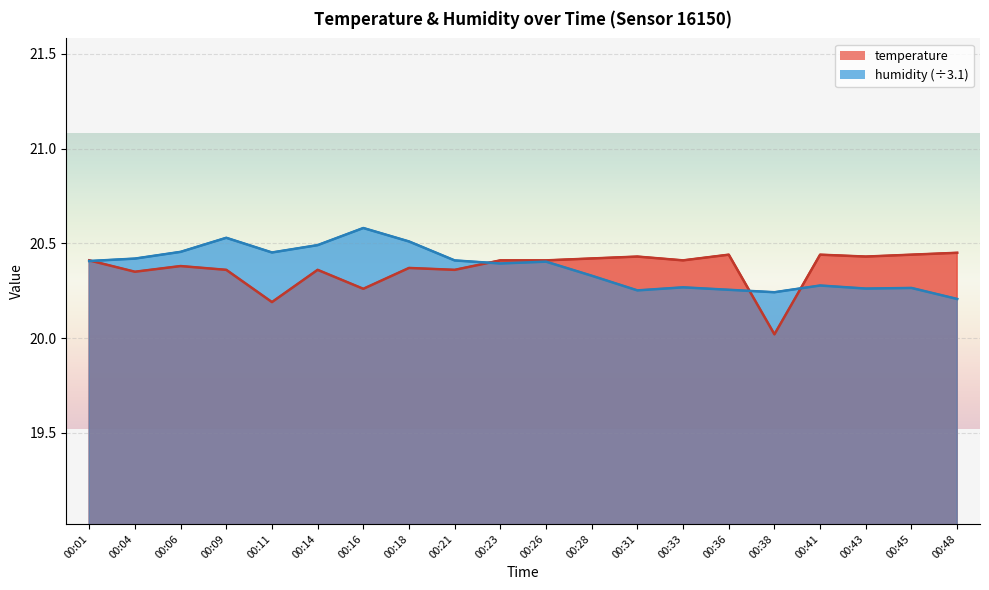

True or false: humidity has more than 1 interior local peaks.

True